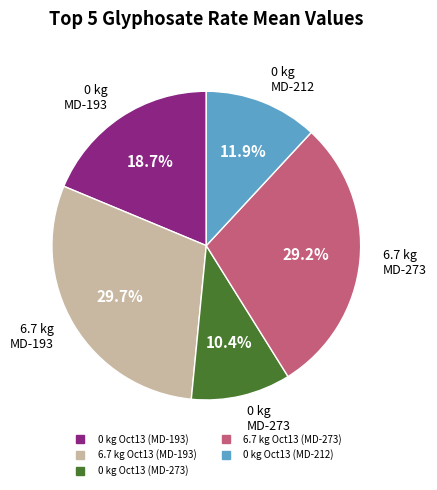

How many segments does this pie chart have?

5